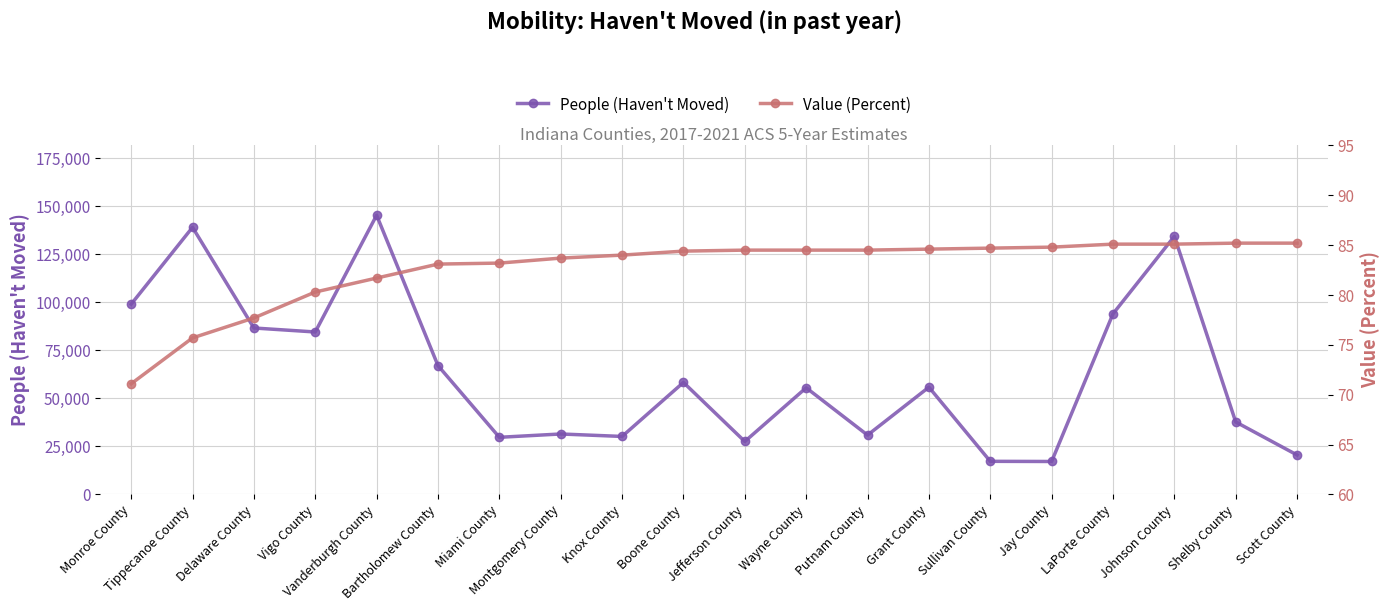

How many values in the People (Haven't Moved) series are below 55894?

10